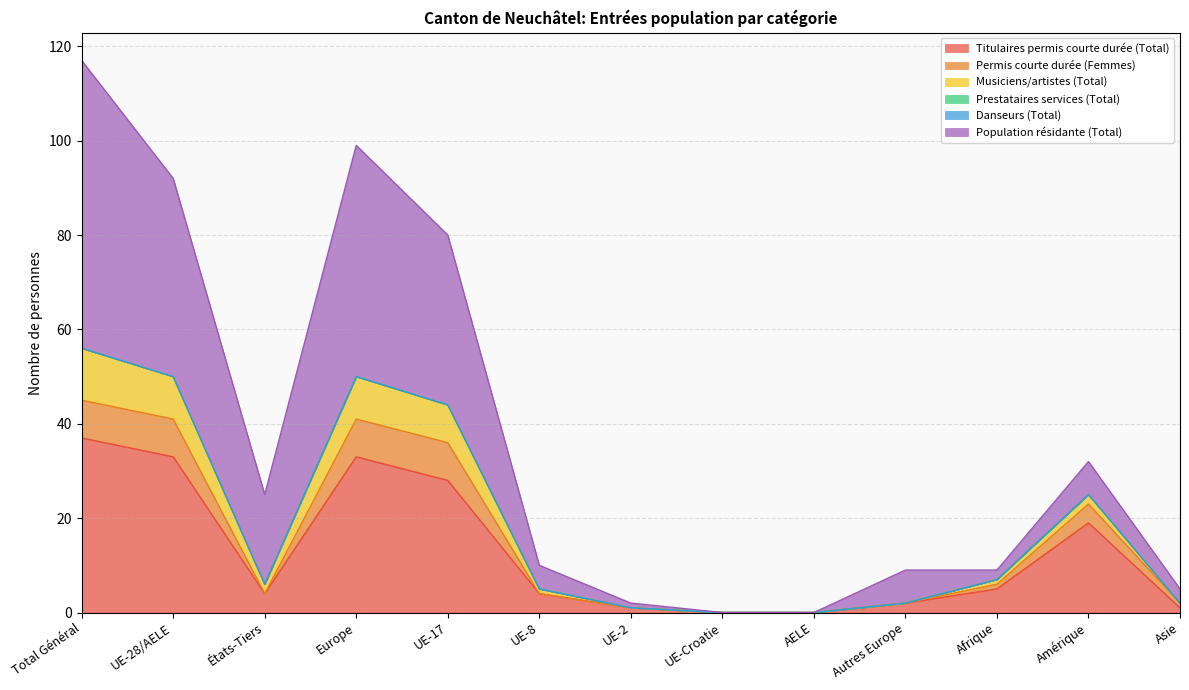

What position from the left is UE-Croatie?

8